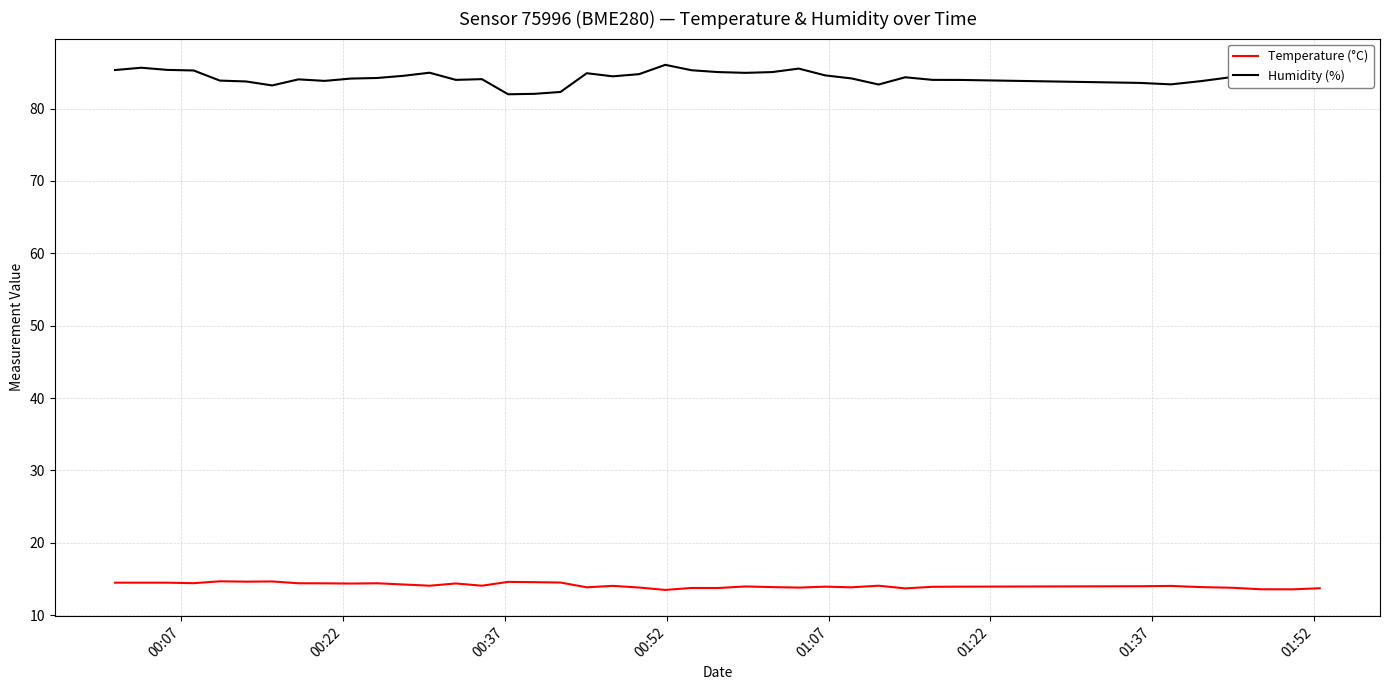

What is the highest value of the Humidity (%) series?

86.1